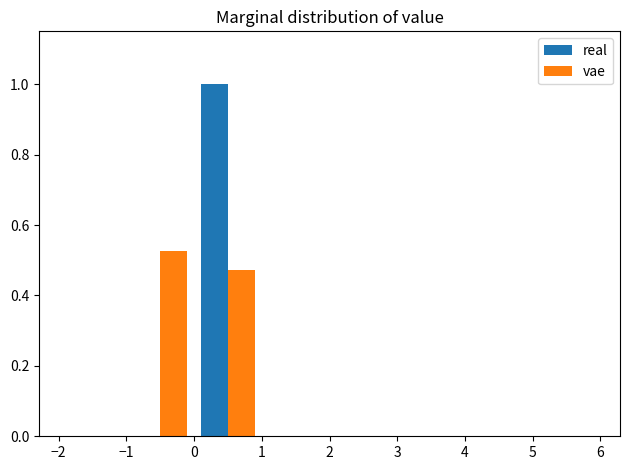

What is the height of the vae bar covering -1 to 0 on the x-axis? The values are not printed on the chart, so give them approximately, as read against the axis.

0.52